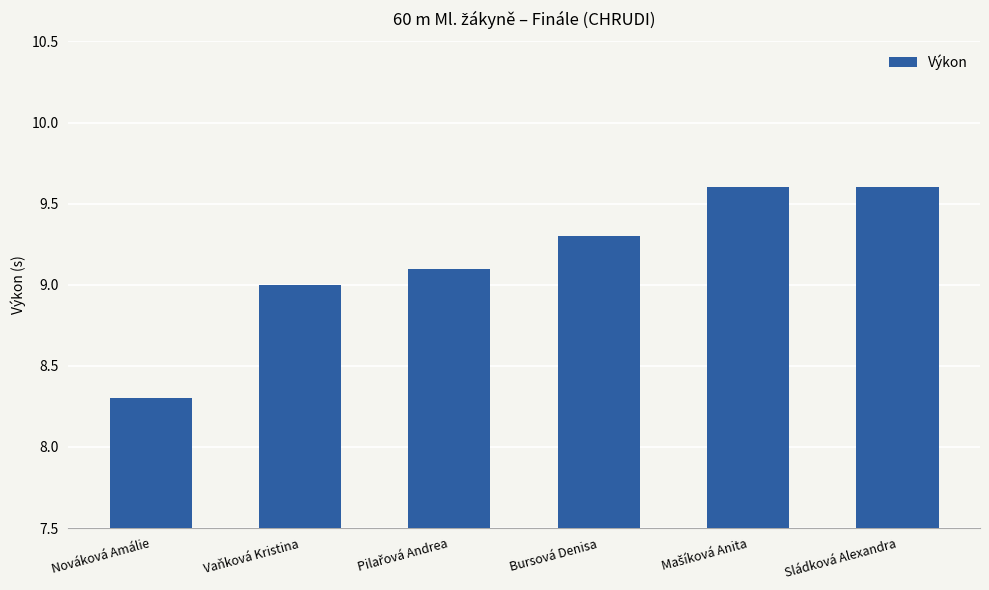

At which label is the value closest to 8?

Nováková Amálie